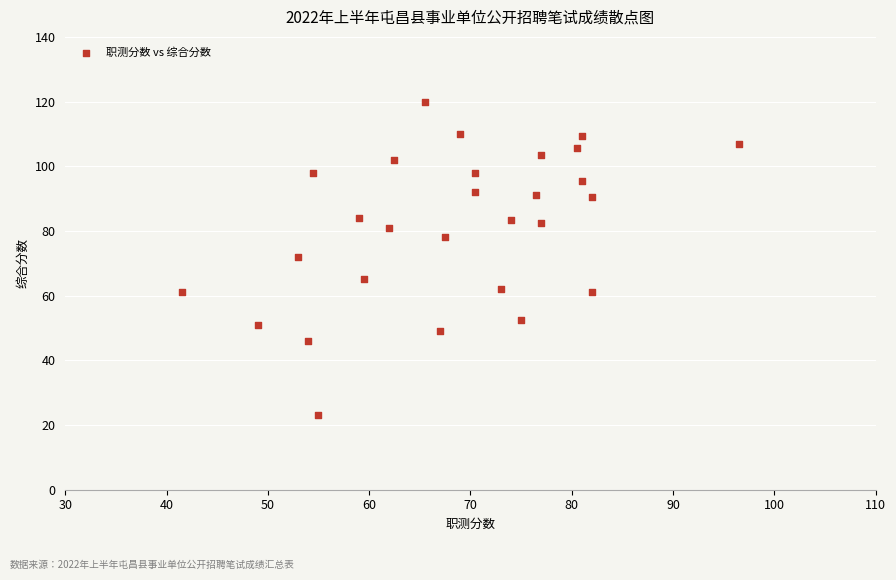

What is the range of Y values (max minus min)?

97.0